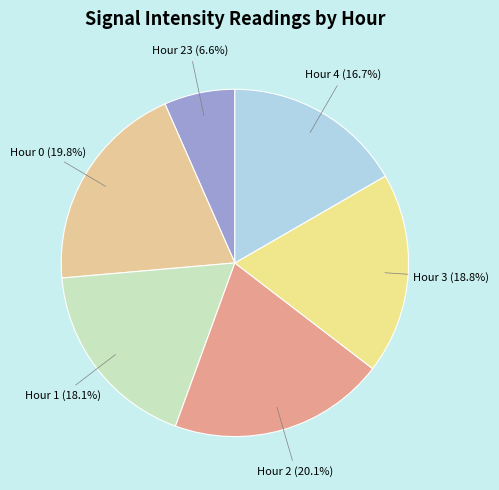

What is the ratio of the value at Hour 4 to the value at Hour 1?

0.9